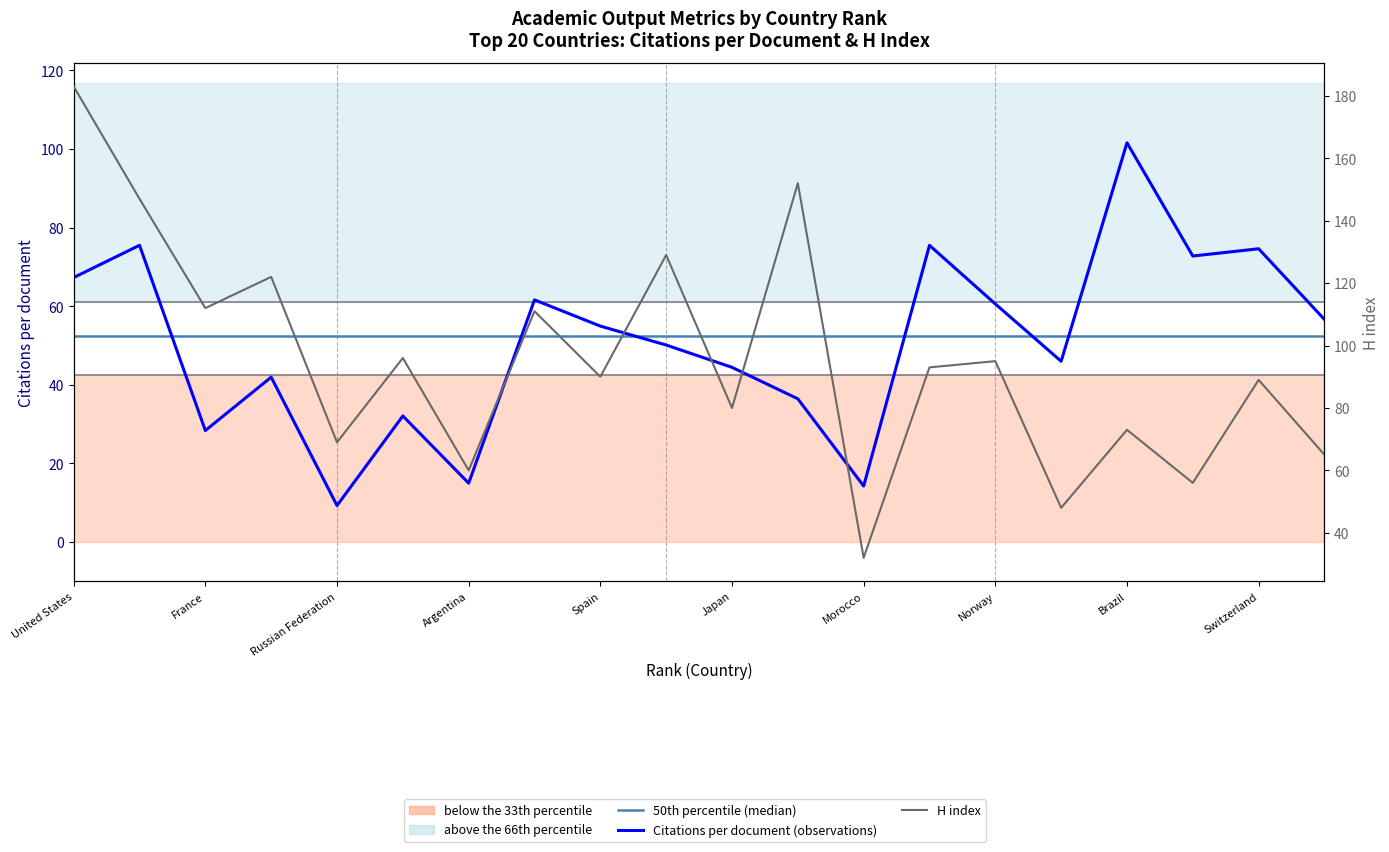

Which series has the largest total across all categories?

H index